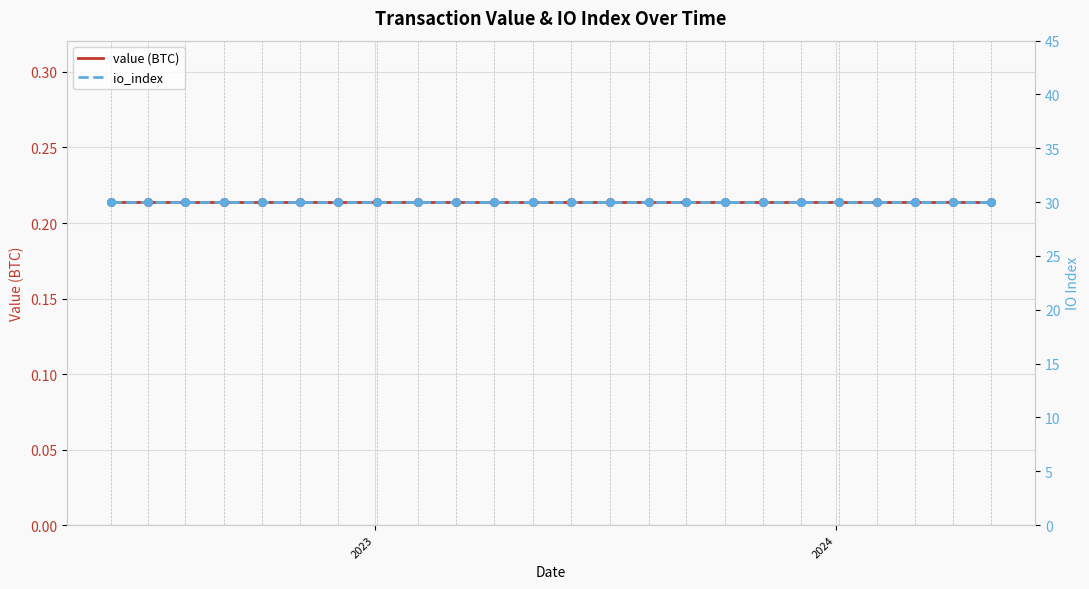

Which series contains the lowest Y value?

value (BTC)